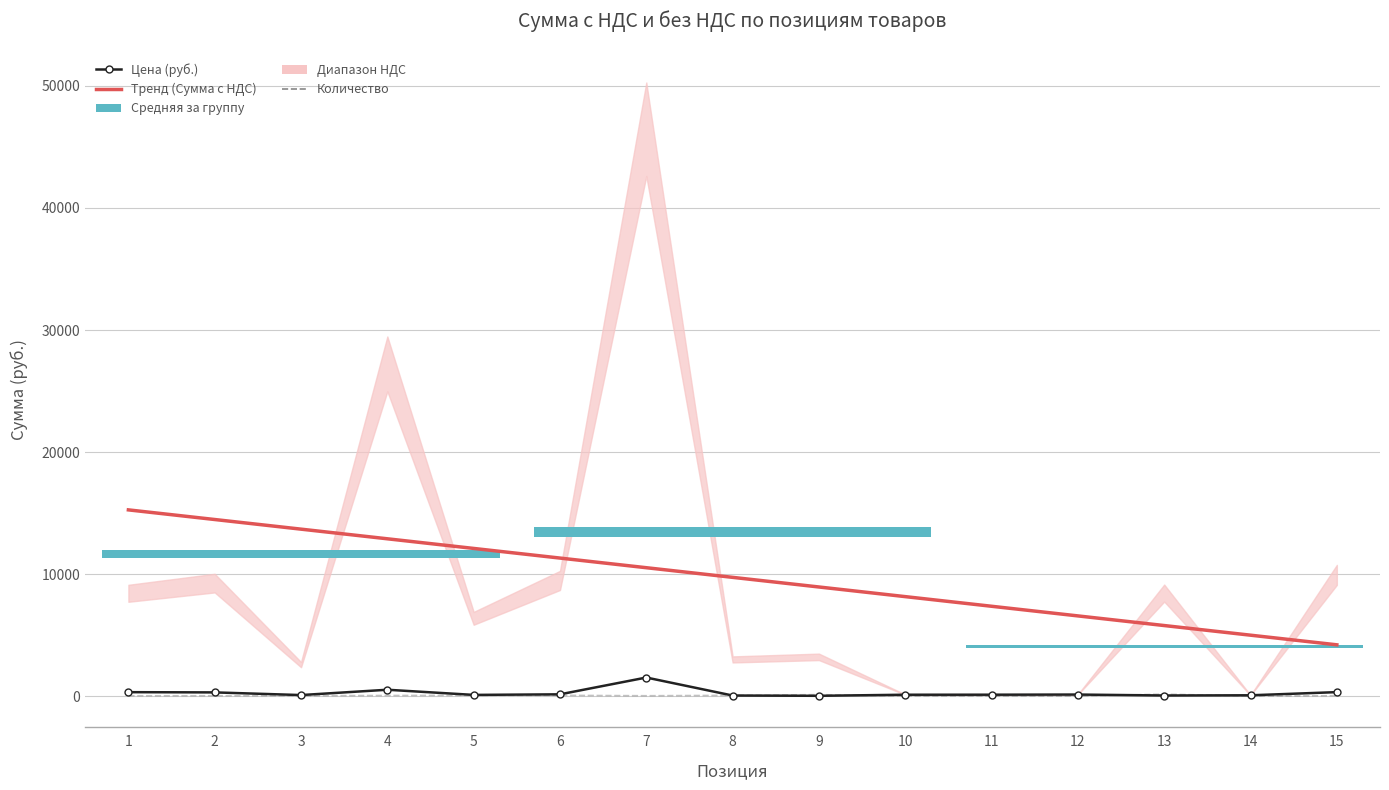

Which series has the largest total across all categories?

Тренд (Сумма с НДС)